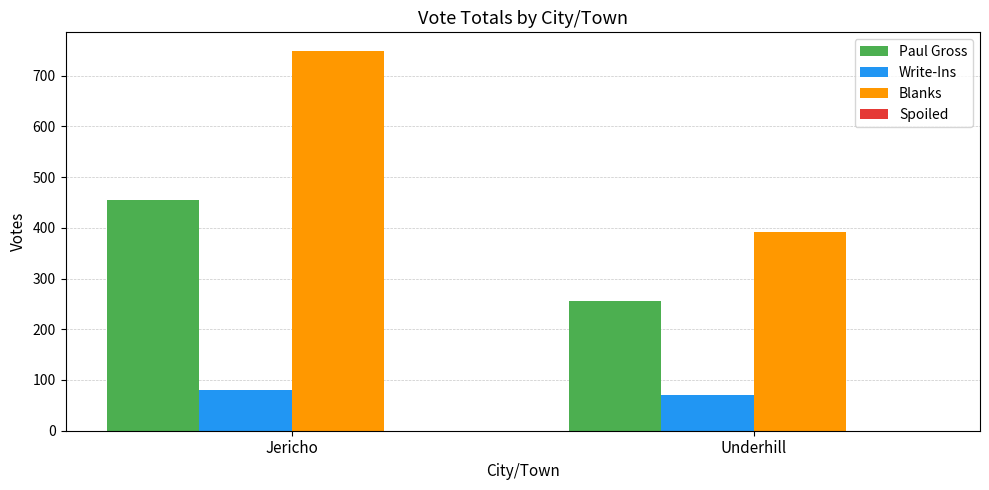

How many categories are shown in the chart?

2